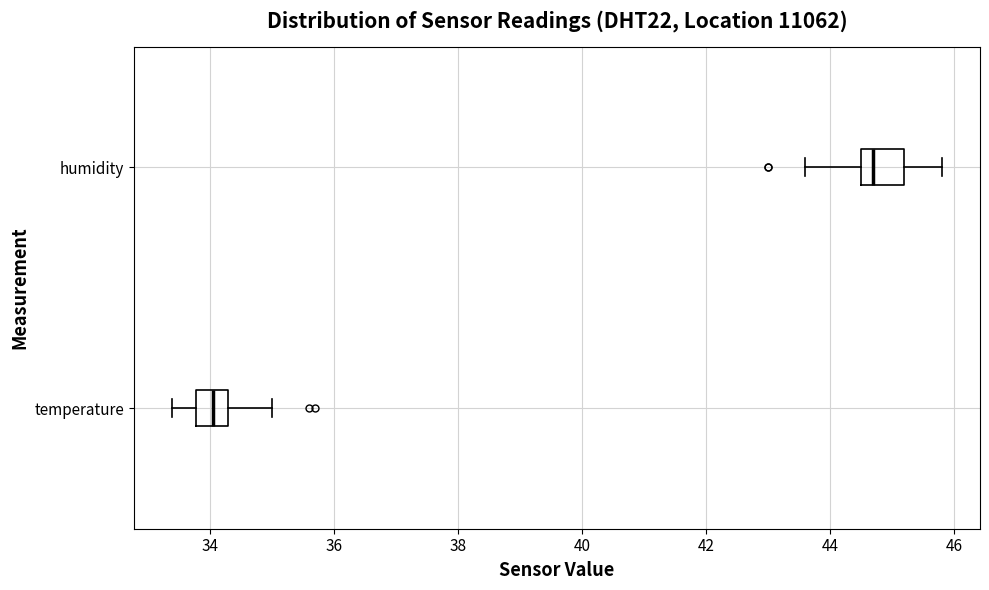

Reading bottom to top, read every box against the x-axis: the position of its median line, the range the box covers, and the ends of its whiskers. The values are not printed on the chart, so give them approximately, as read against the axis.

temperature: median 34.0, box 33.8 to 34.4, whiskers 33.4 to 35.0
humidity: median 44.8, box 44.6 to 45.2, whiskers 43.6 to 45.8